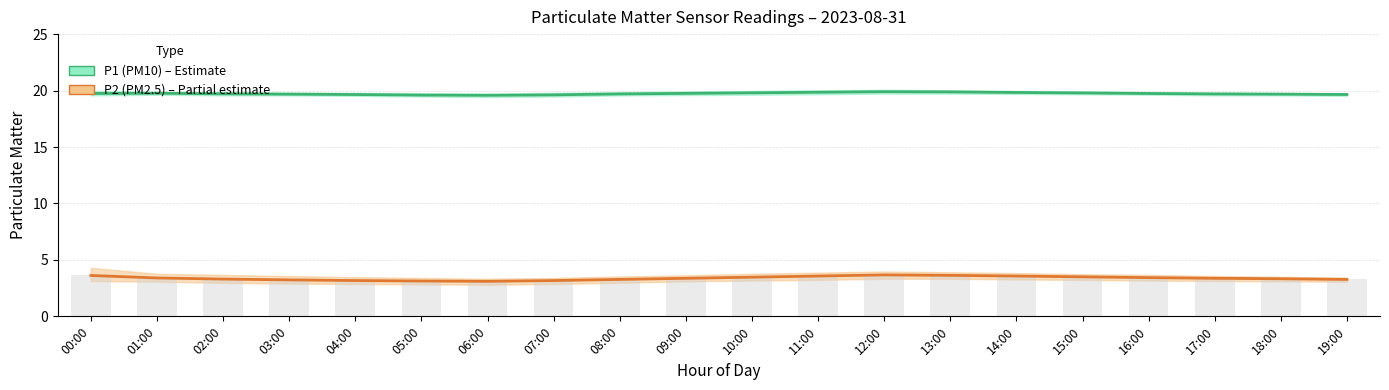

Is the value of P1 (PM10) mean at 00:00 greater than the value of P2 (PM2.5) mean at 01:00?

Yes